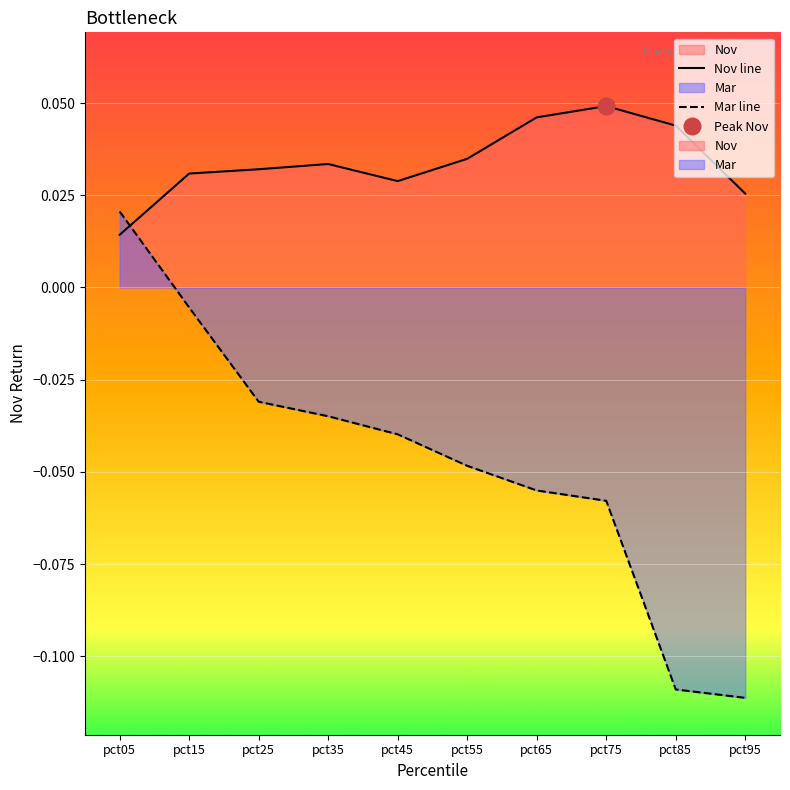

The value of Mar line at pct15 is -0.0. True or false?

False